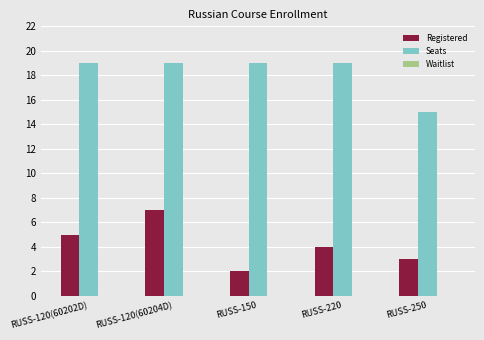

Which category has the lowest value in the Seats series?

RUSS-250